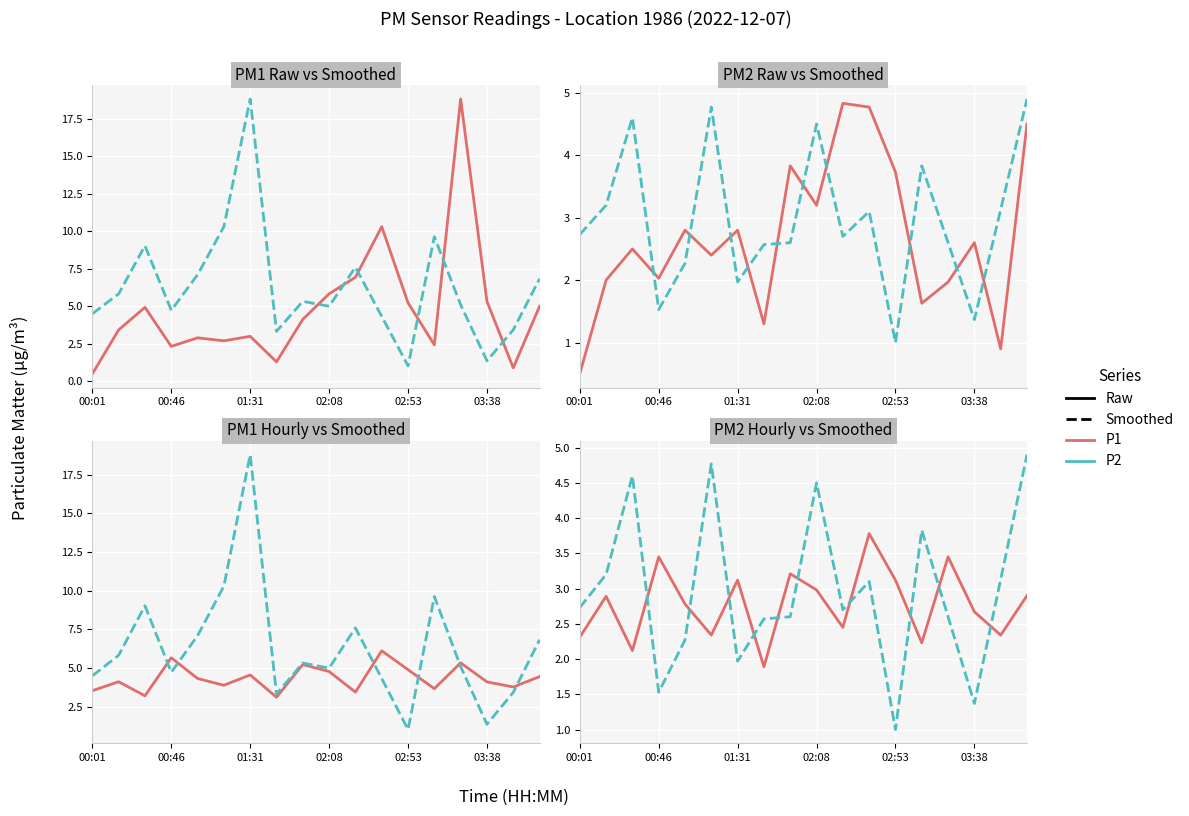

Reading left to right, what are all the values shown in this chart?

P1 Raw: 0.5	3.4	4.9	2.3	2.9	2.7	3.0	1.3	4.1	5.8	6.9	10.3	5.2	2.4	18.8	5.3	0.9	5.0
P1 Smoothed: 4.5	5.8	9.0	4.7	7.1	10.3	18.8	3.3	5.3	5.0	7.6	4.3	1.0	9.6	5.1	1.4	3.4	6.8
P2 Raw: 0.5	2.0	2.5	2.0	2.8	2.4	2.8	1.3	3.8	3.2	4.8	4.8	3.7	1.6	2.0	2.6	0.9	4.5
P2 Smoothed: 2.7	3.2	4.6	1.5	2.3	4.8	2.0	2.6	2.6	4.5	2.7	3.1	1.0	3.8	2.6	1.4	3.1	4.9
P1 Hourly: 3.5	4.1	3.2	5.7	4.3	3.9	4.6	3.1	5.2	4.8	3.5	6.1	4.9	3.7	5.3	4.1	3.8	4.5
P2 Hourly: 2.3	2.9	2.1	3.5	2.8	2.3	3.1	1.9	3.2	3.0	2.5	3.8	3.1	2.2	3.5	2.7	2.3	2.9